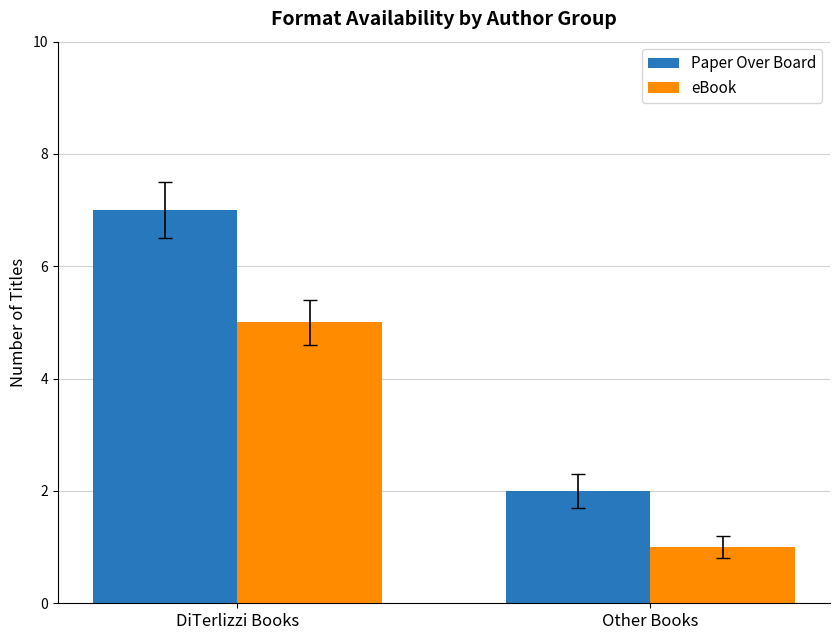

Which series has the widest spread of values?

Paper Over Board